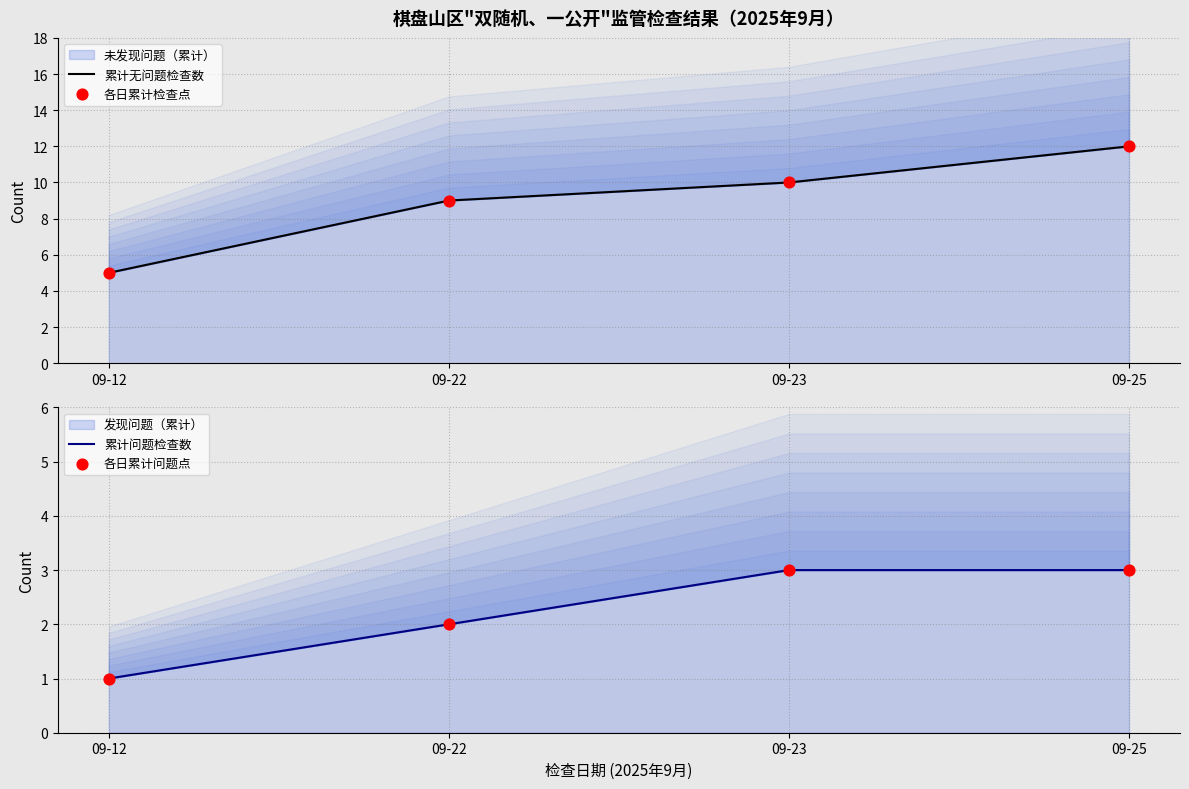

At which category is the sum across all series the highest?

09-25